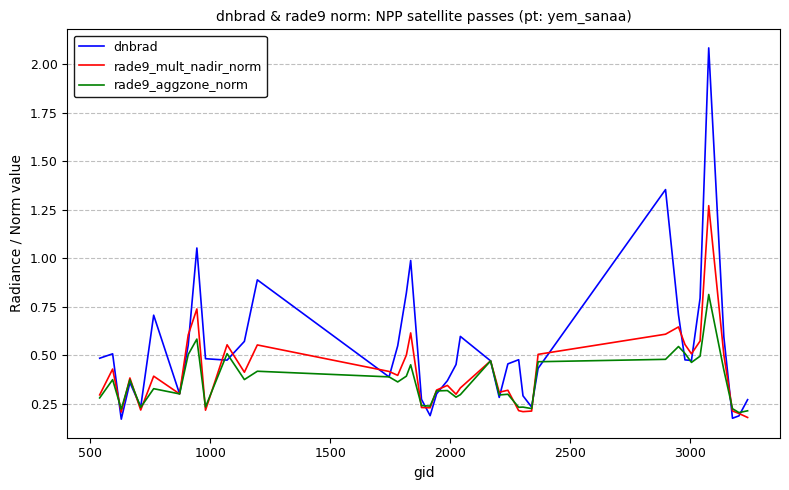

List the series in order of their peak value, highest first.

dnbrad, rade9_mult_nadir_norm, rade9_aggzone_norm